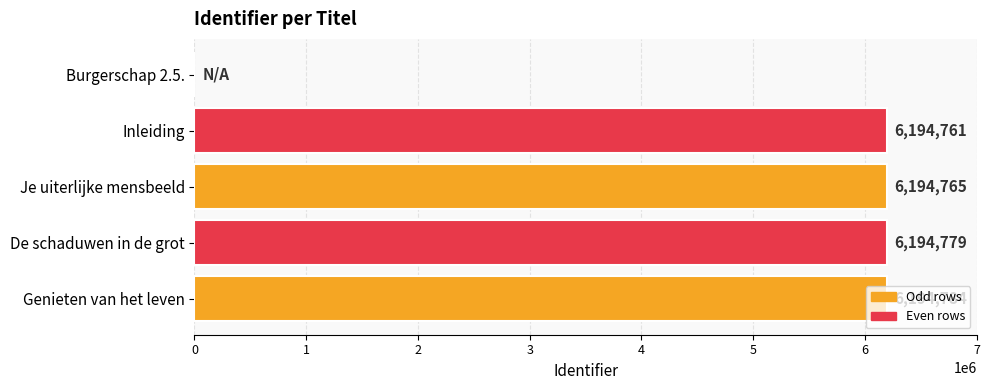

The value at De schaduwen in de grot is 1247455. True or false?

False